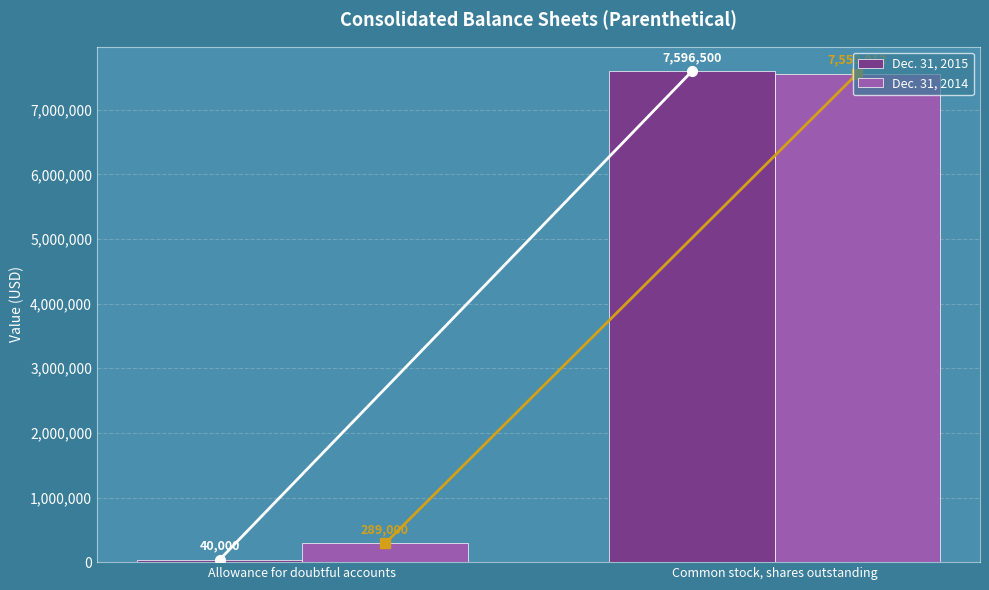

Reading left to right, extract all data points from this chart.

Dec. 31, 2015: 40000	7596500
Dec. 31, 2014: 289000	7559012